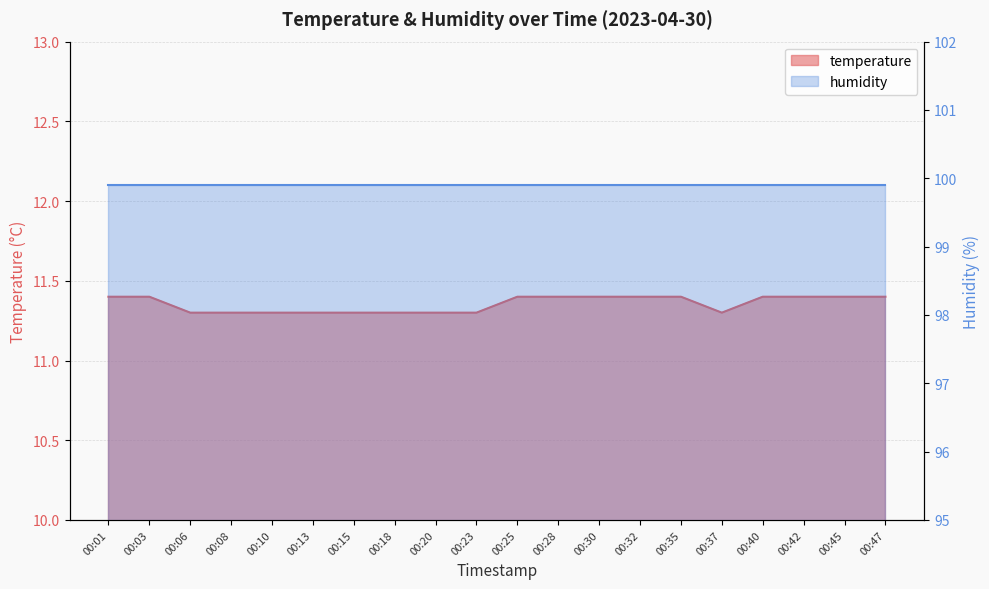

Is it true that the value at 00:25 is 11.4?

True